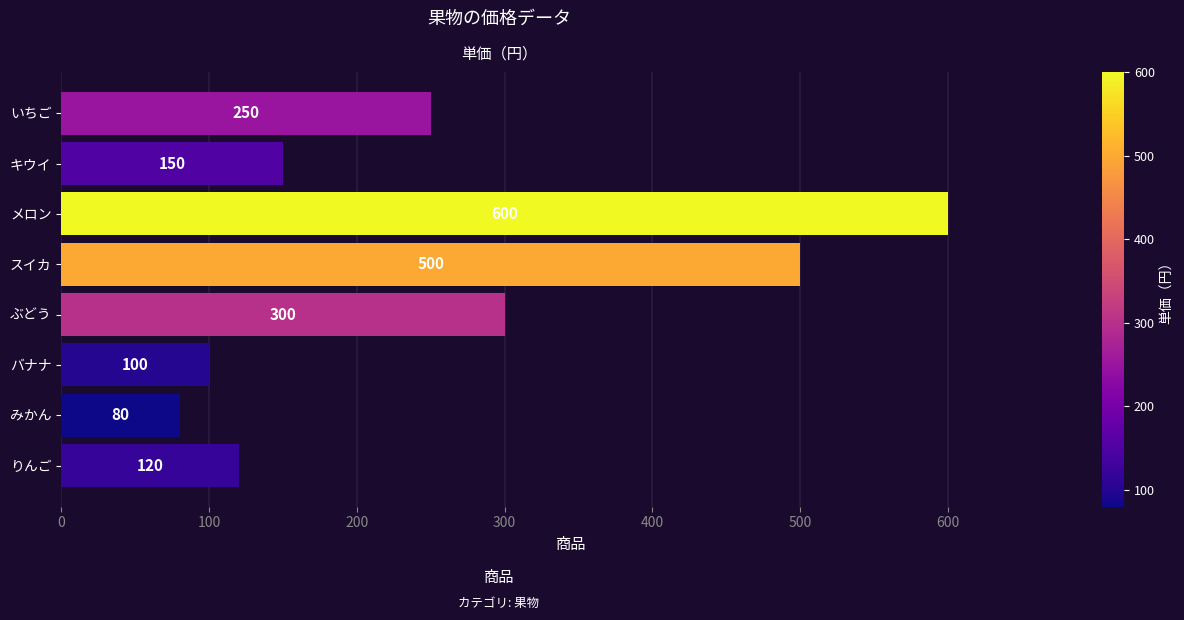

What is the minimum value shown in the chart?

80